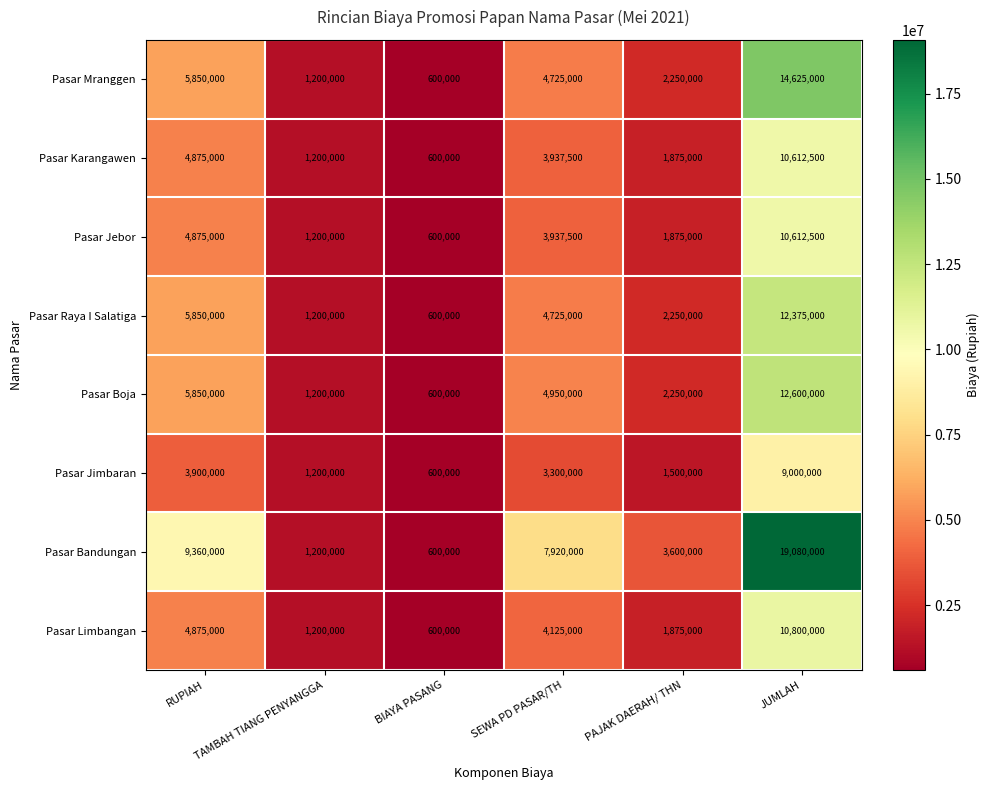

What is the minimum value shown in the chart?

600000